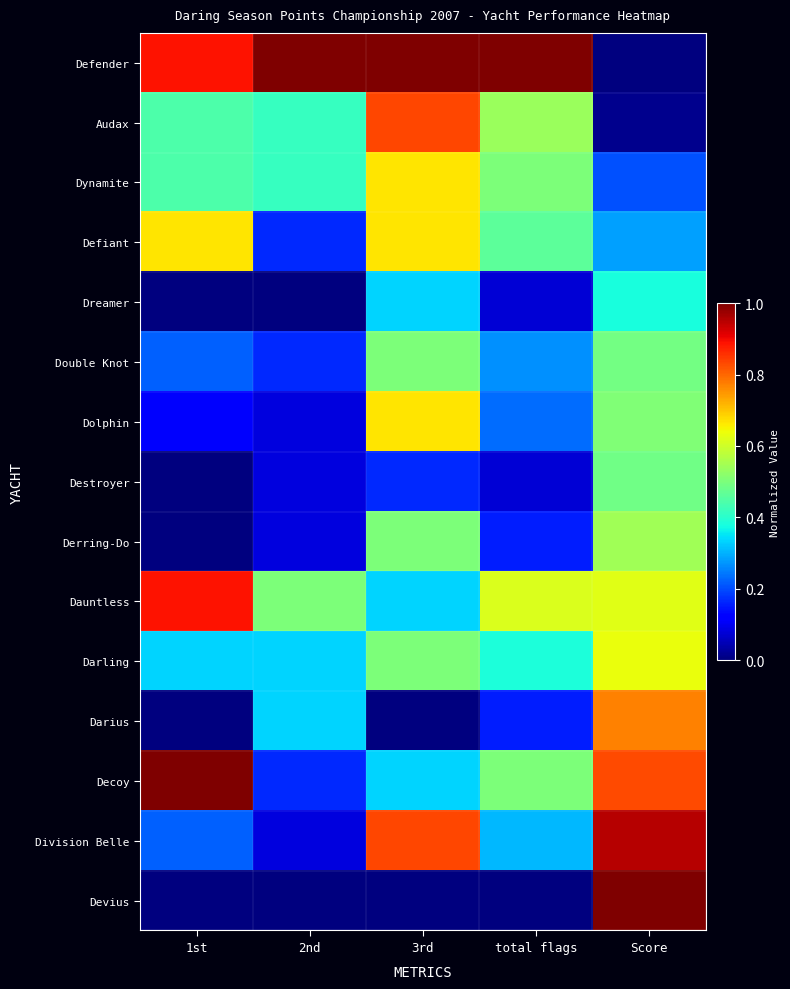

Between 2nd and total flags, which series saw the biggest shift?

Decoy